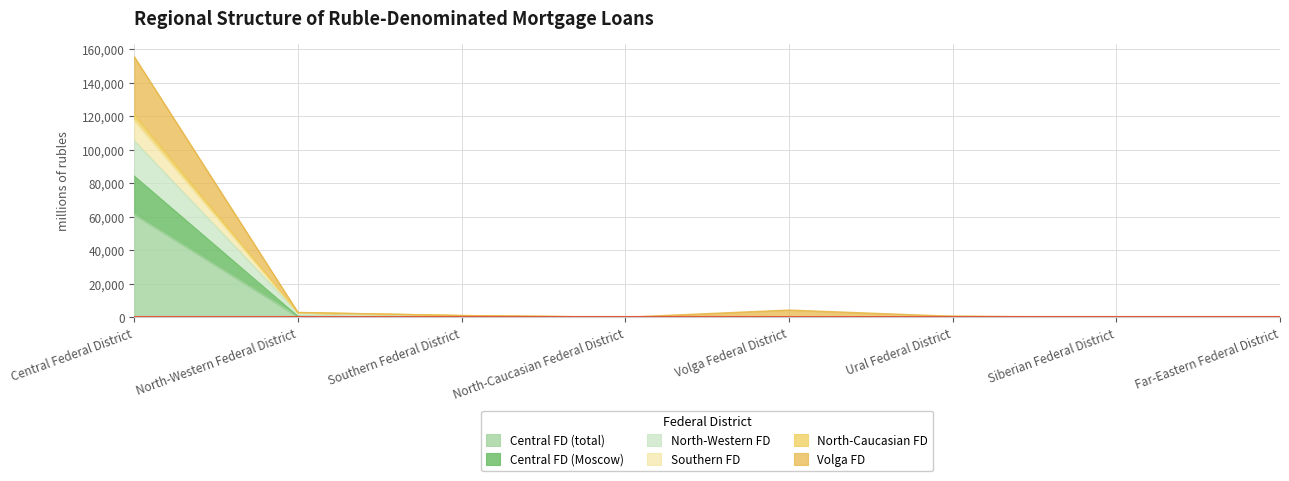

True or false: Volga FD and North-Western FD intersect in this chart.

False